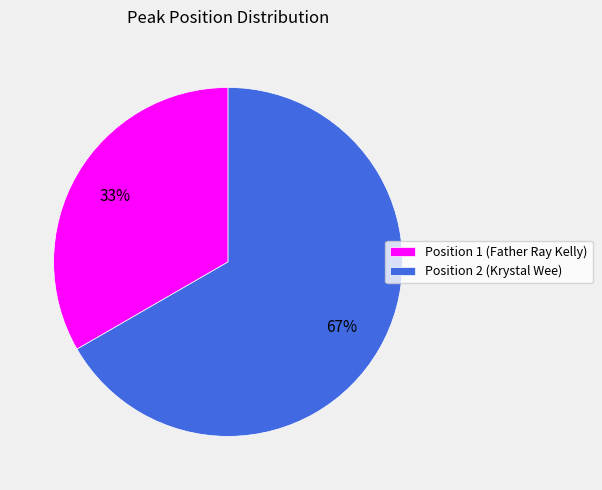

To the nearest percent, what percentage of the pie is Position 1 (Father Ray Kelly)?

33%